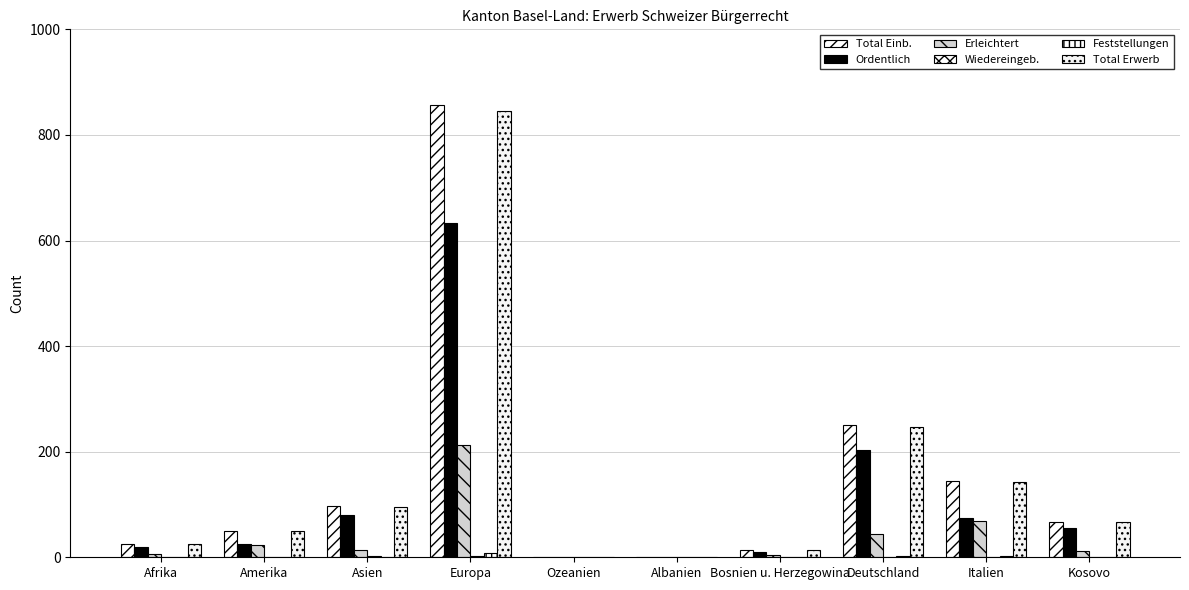

How many data points does each series have?

10